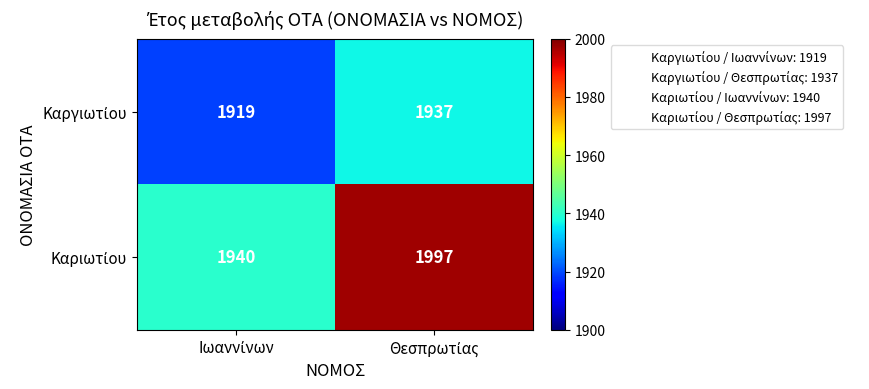

What is the maximum value shown in the chart?

1997